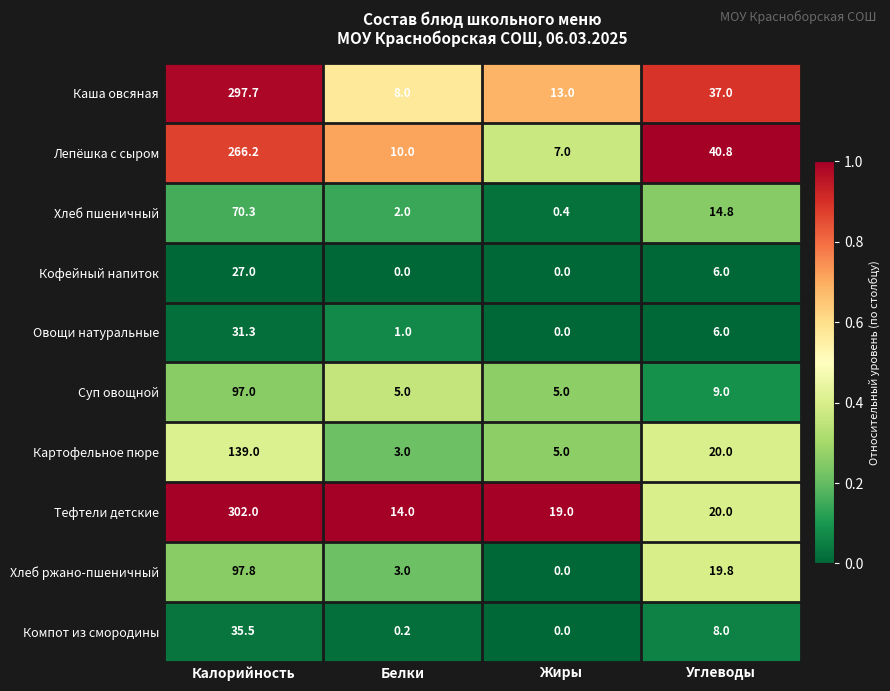

How many values in Компот из смородины are above zero?

3